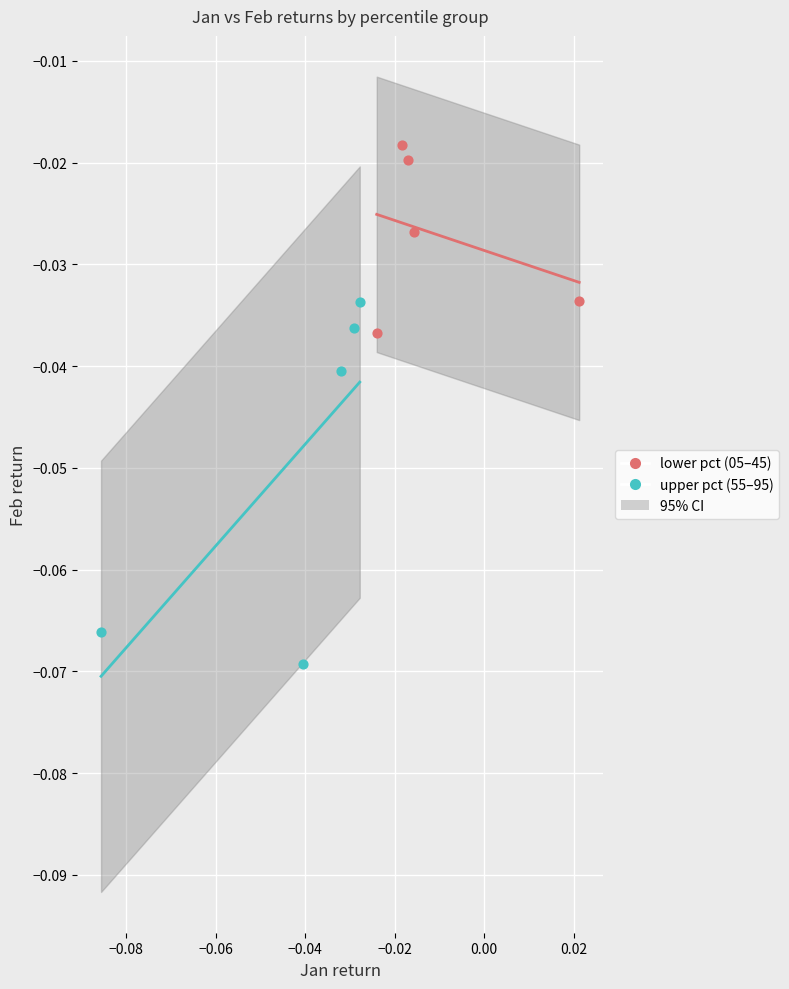

Which series reaches the minimum Y coordinate?

upper pct (55–95)